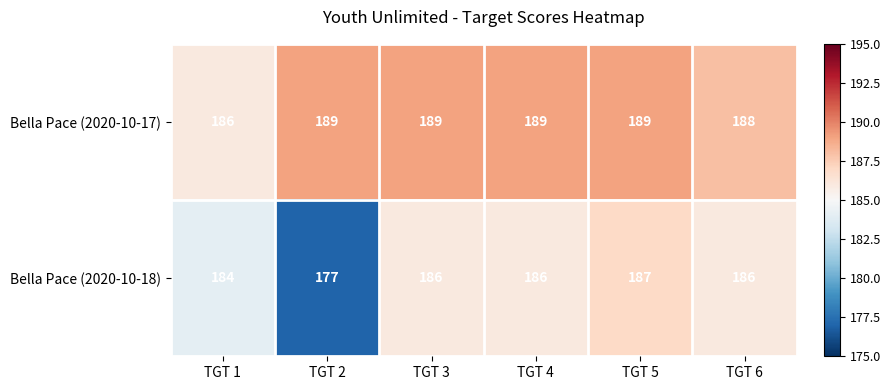

Is the value of Bella Pace (2020-10-18) at TGT 5 greater than the value of Bella Pace (2020-10-17) at TGT 2?

No